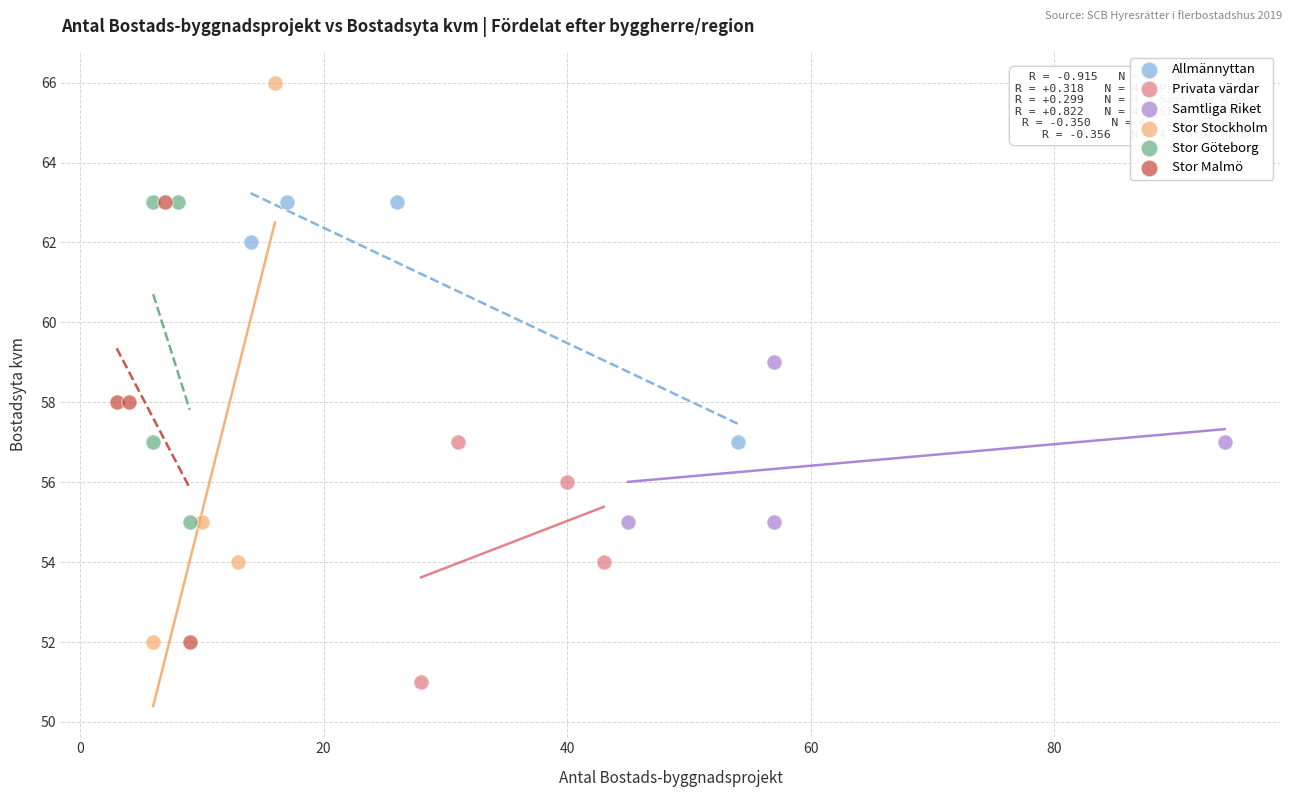

Which series contains the lowest Y value?

Privata värdar